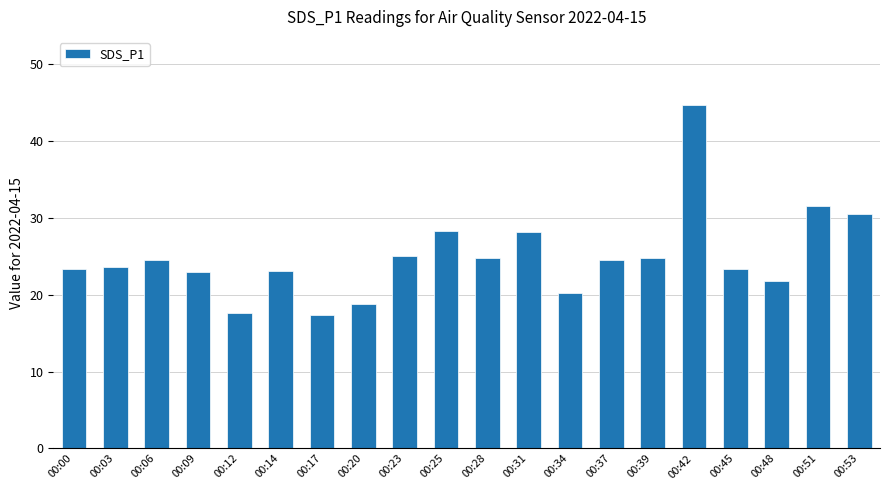

The chart shows a value of 22.0 at 00:42. True or false?

False